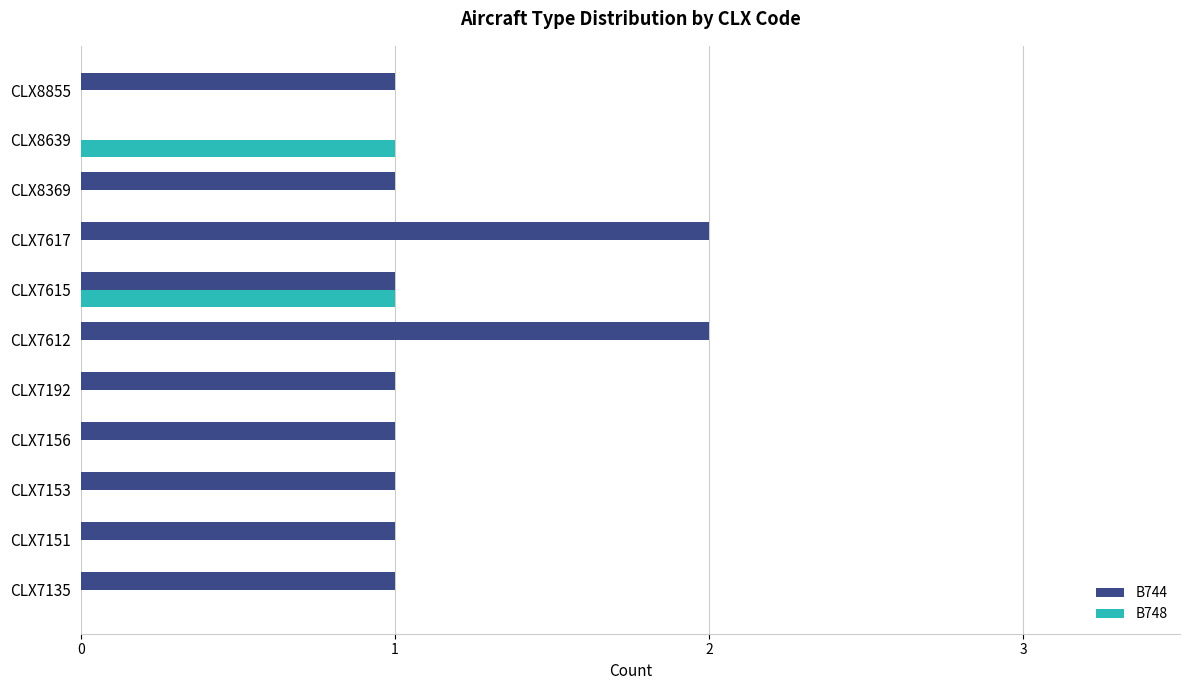

Is the value of B748 at CLX7612 greater than the value of B744 at CLX8369?

No